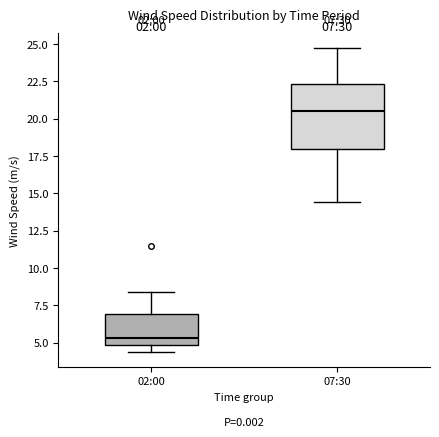

Which box is the tallest, from its lower edge to its upper edge?

07:30